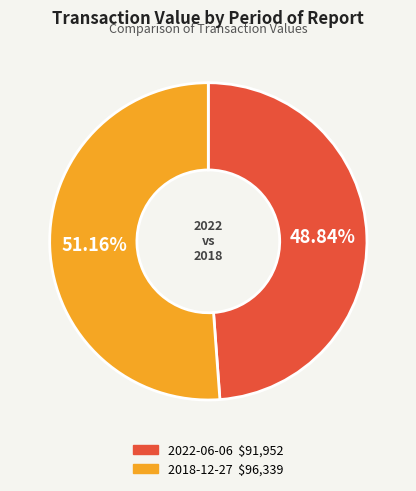

Is there a majority slice in this chart?

Yes